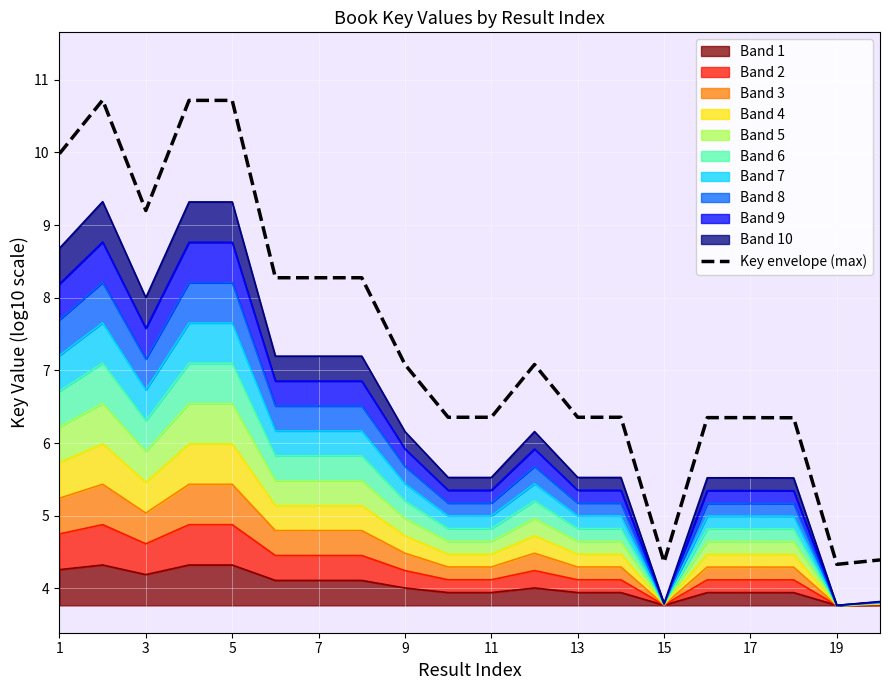

The chart shows a value of 13.4 at 3. True or false?

False